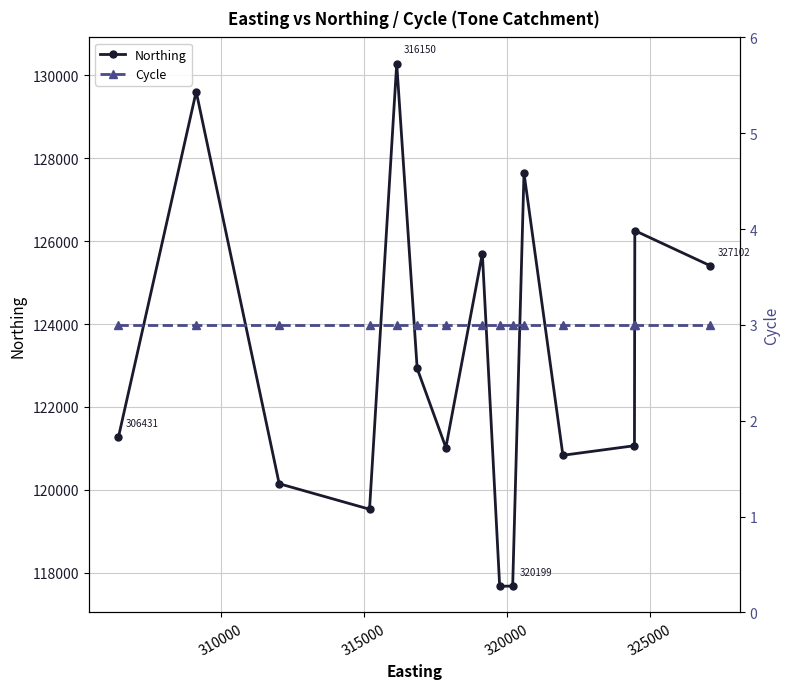

At how many categories does at least one series exceed 97347?

15